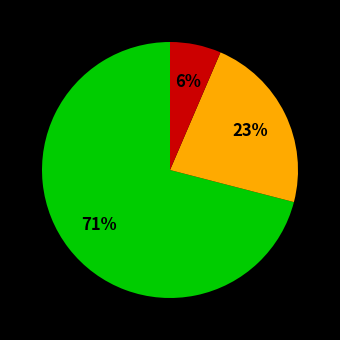

To the nearest percent, what is the average slice percentage?

33%